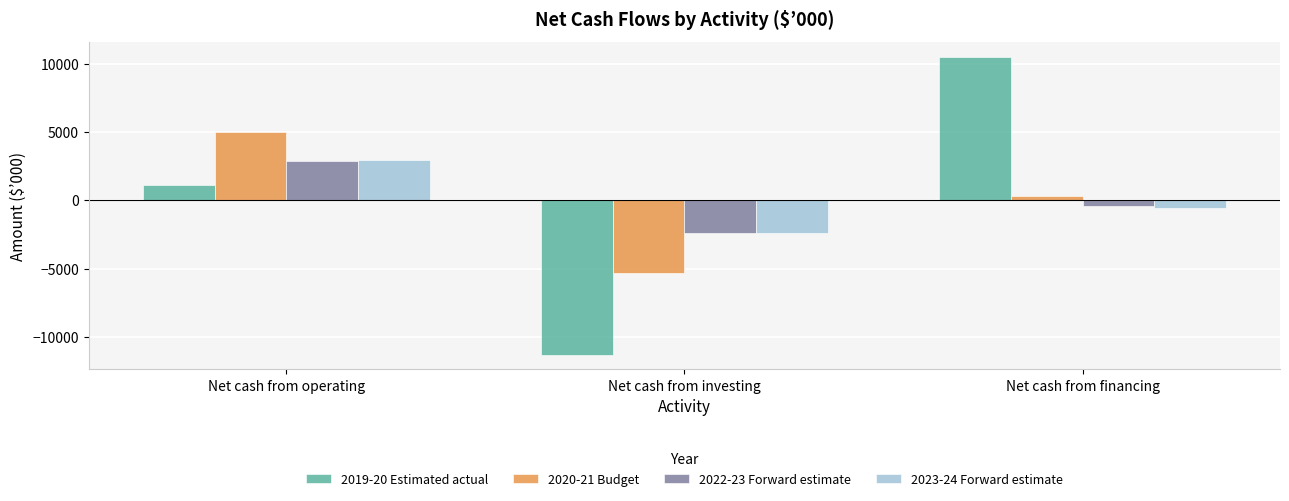

How many values in 2022-23 Forward estimate are below zero?

2